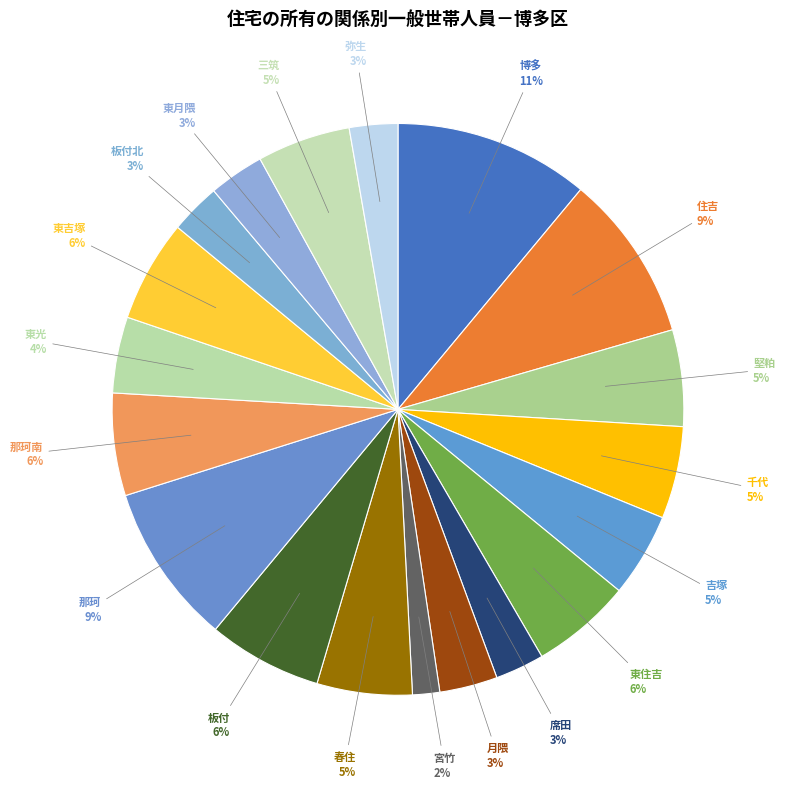

What is the smallest slice in the pie chart?

宮竹